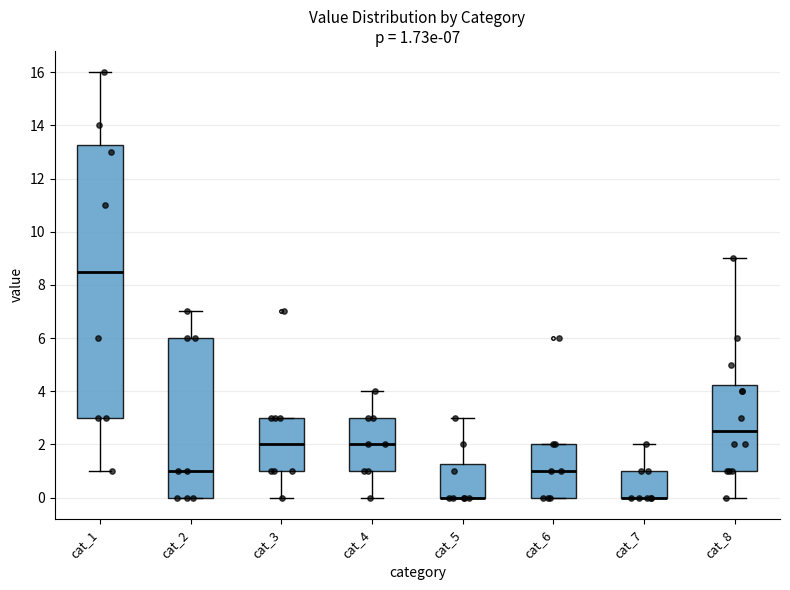

Which box is the tallest, from its lower edge to its upper edge?

cat_1